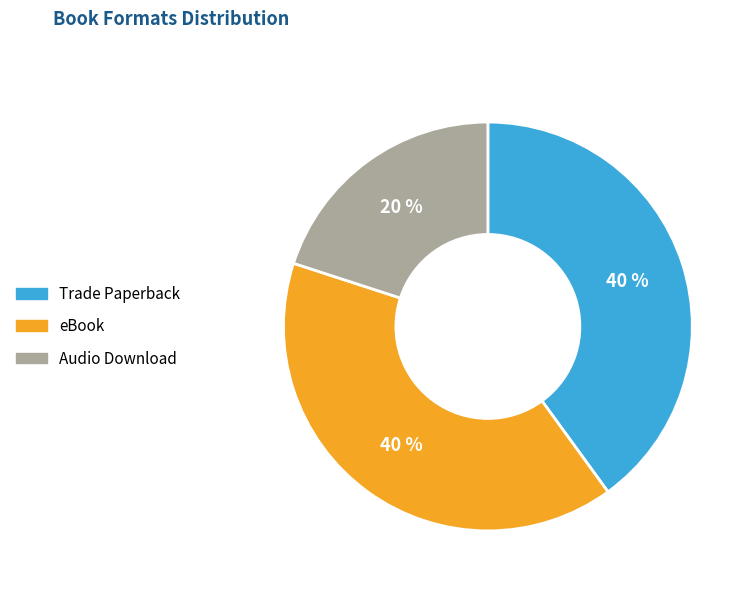

What is the ratio of the value at eBook to the value at Trade Paperback?

1.0